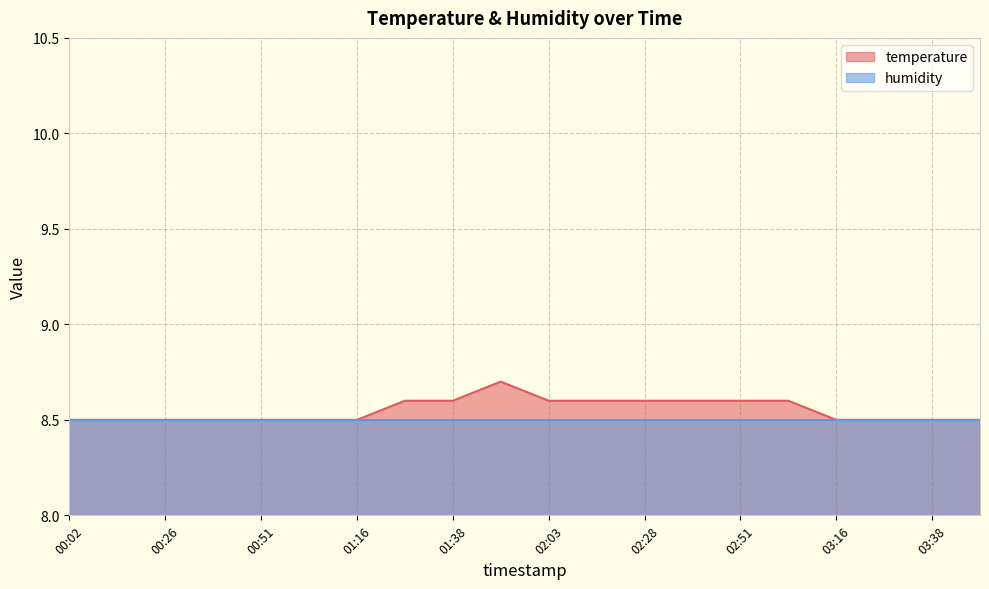

Reading left to right, extract all data points from this chart.

00:02=8.5	00:14=8.5	00:26=8.5	00:38=8.5	00:51=8.5	01:03=8.5	01:16=8.5	01:28=8.6	01:38=8.6	01:51=8.7	02:03=8.6	02:16=8.6	02:28=8.6	02:38=8.6	02:51=8.6	03:03=8.6	03:16=8.5	03:28=8.5	03:38=8.5	03:51=8.5